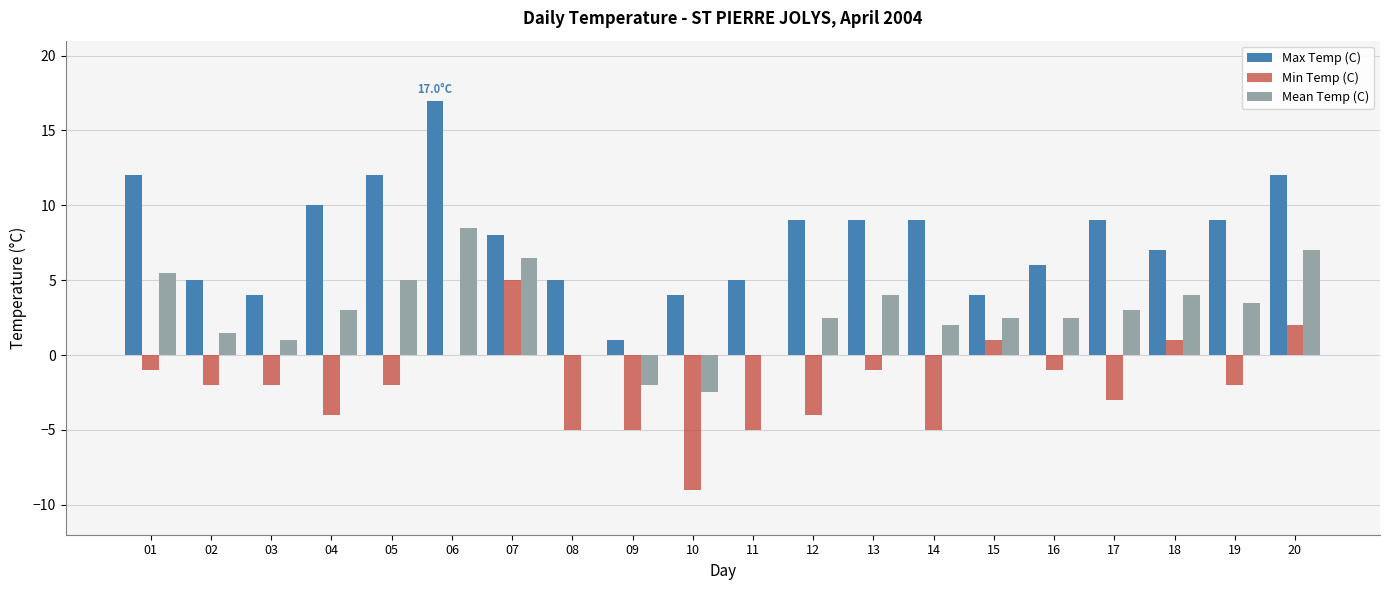

Is it true that Max Temp (C) equals 9.0 at 17?

True